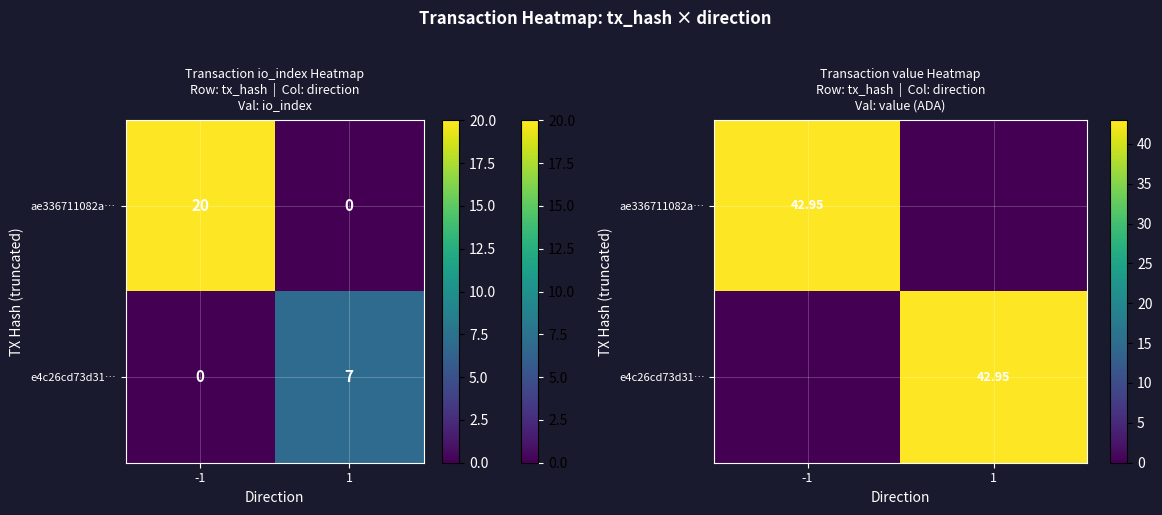

What is the total value across all series at 1?

42.9